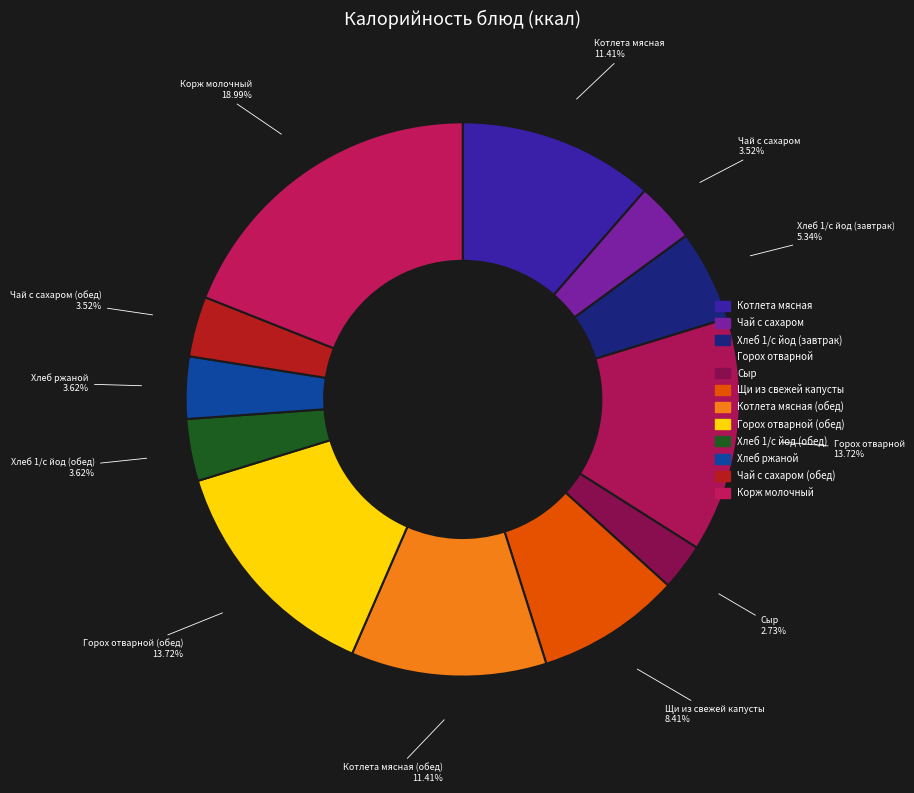

To the nearest percent, what is the difference between the largest and smallest slice percentages?

16%